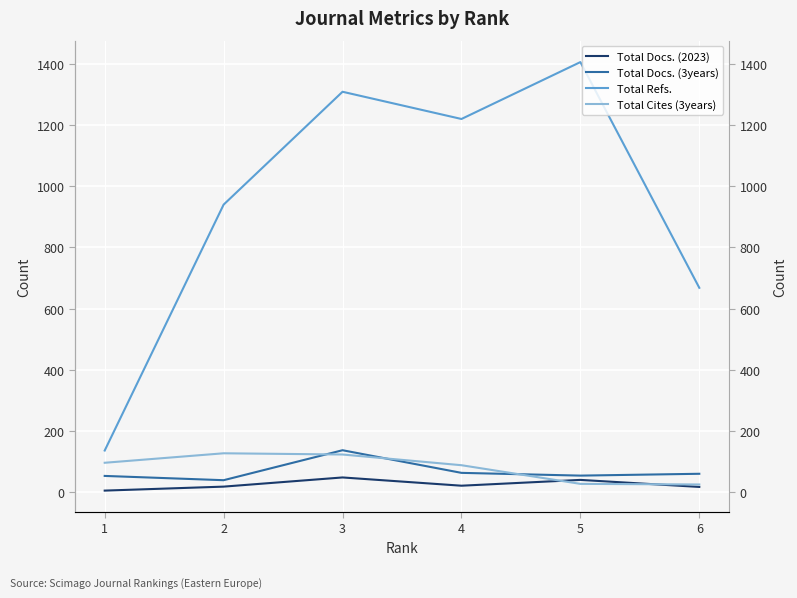

Read the Total Cites (3years) value at 6.

25